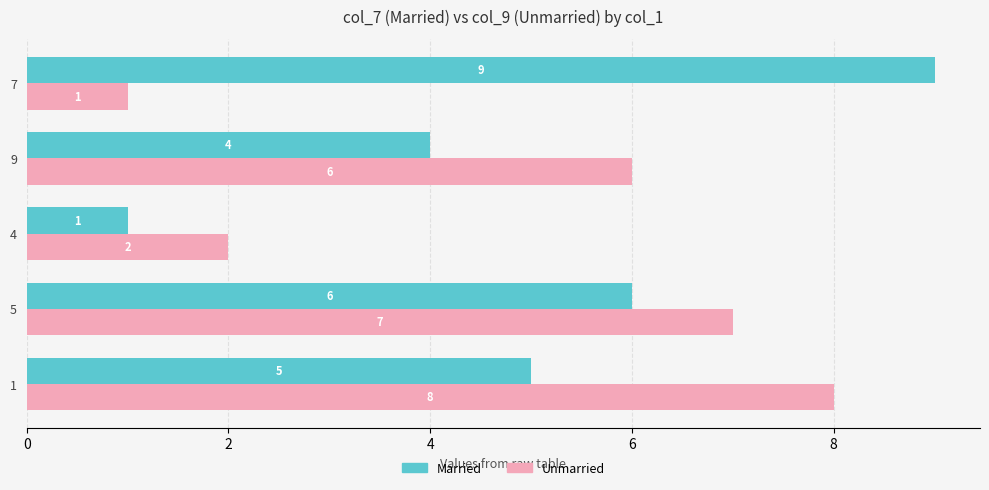

What is the sum of all Married values?

25